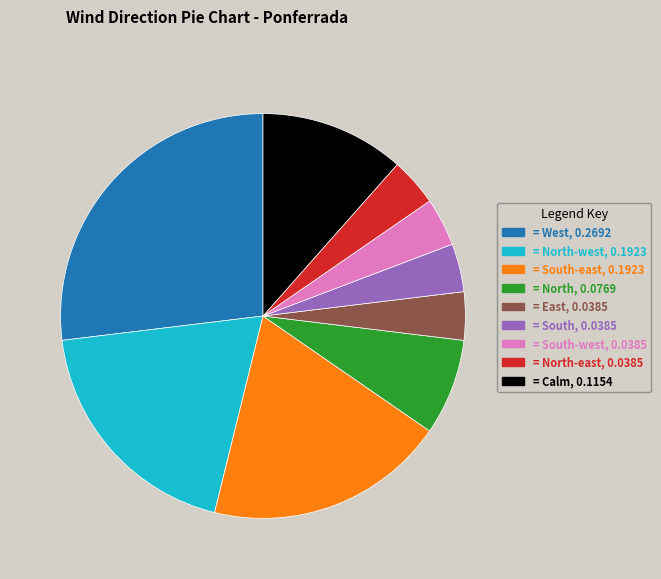

Is there any slice that represents more than half of the pie?

No